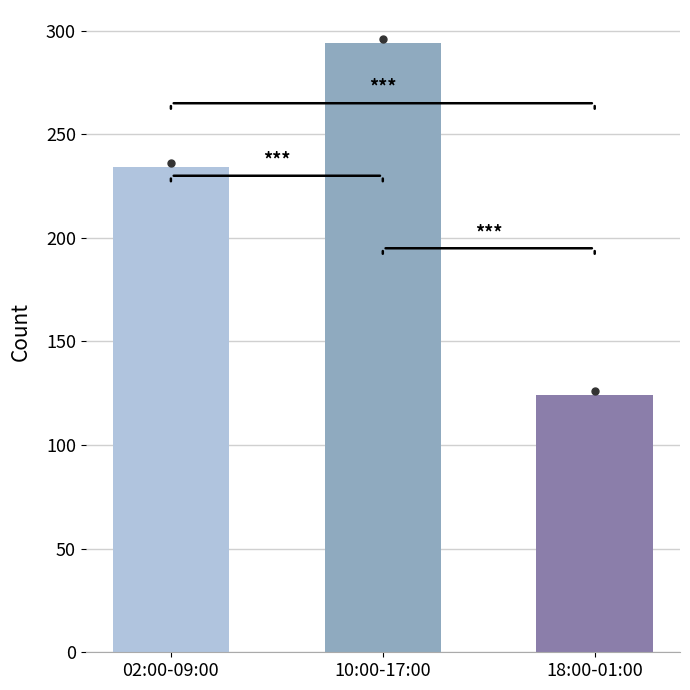

Reading right to left, list all the values displayed in this chart.

124	294	234